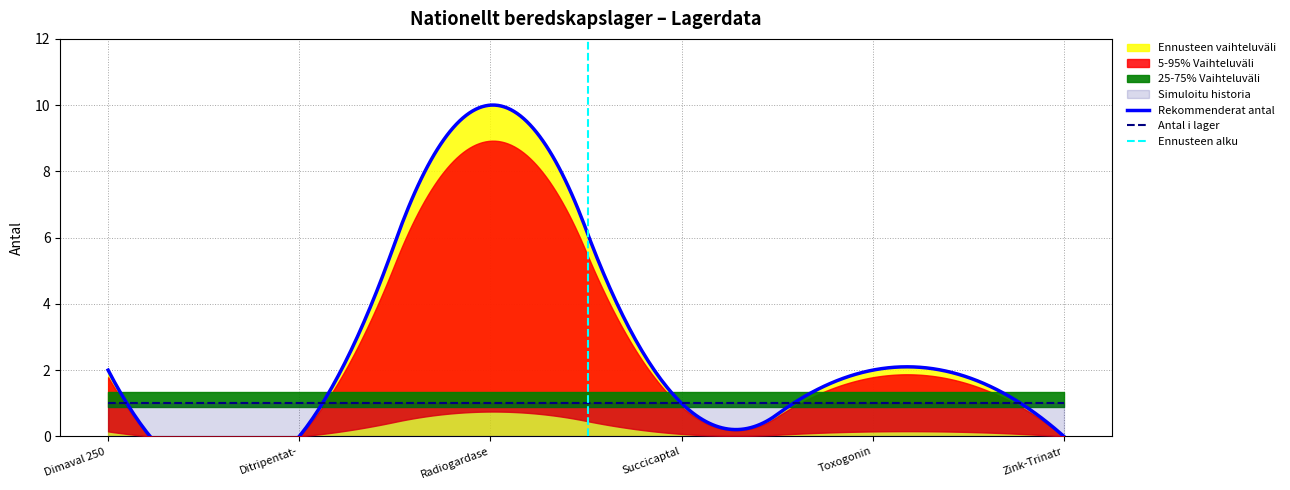

Which series has the widest spread of values?

Rekommenderat antal